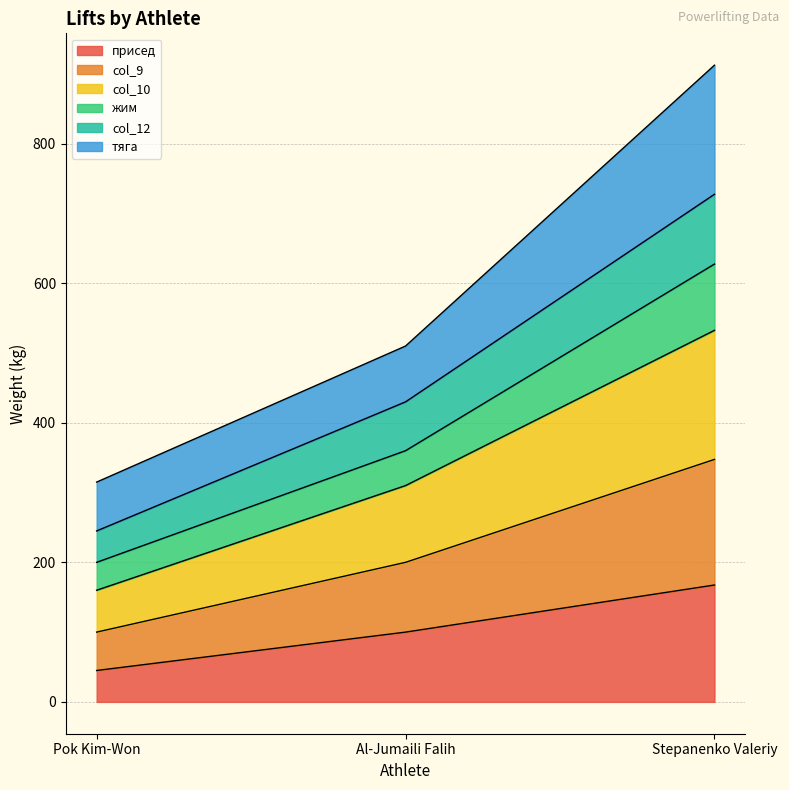

What is the highest value of the присед series?

167.5